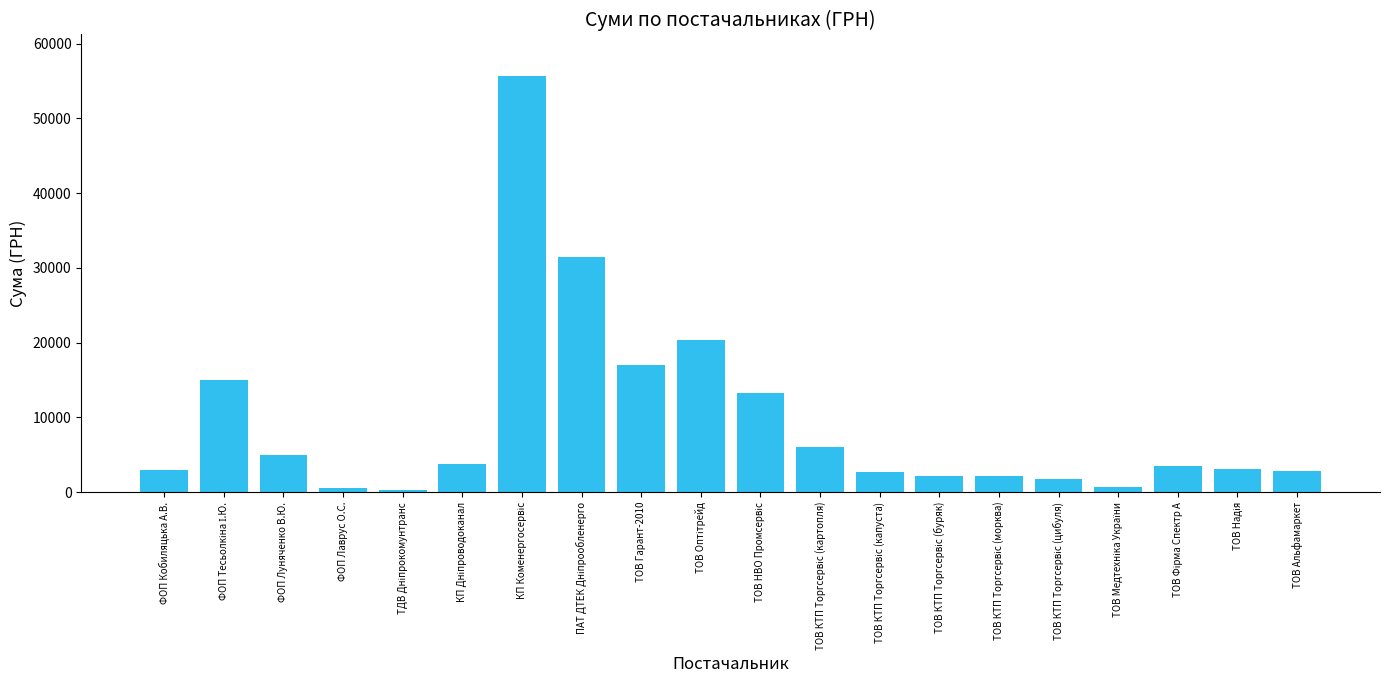

What is the label of the 1st bar from the left?

ФОП Кобиляцька А.В.